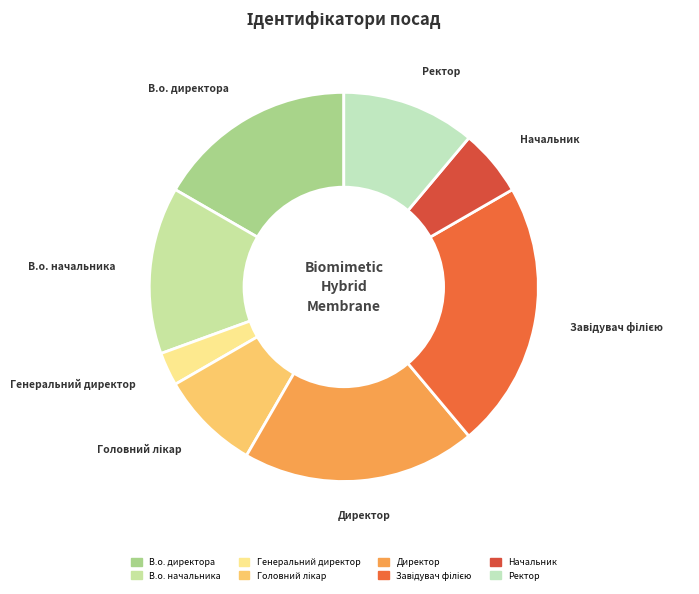

What is the smallest slice in the pie chart?

Генеральний директор